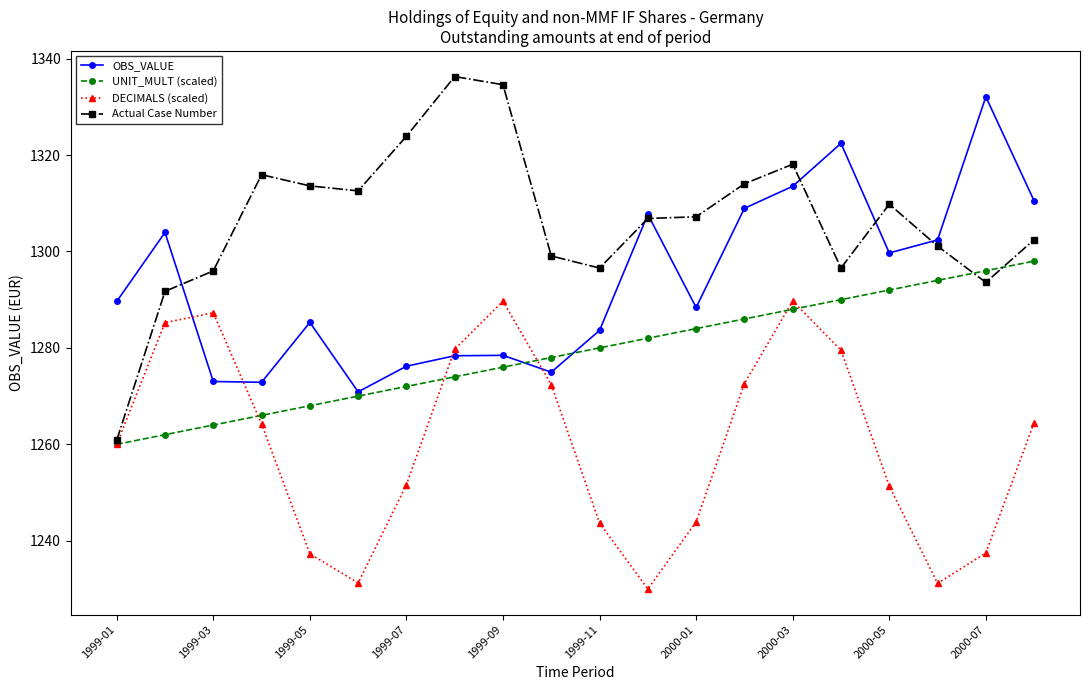

What is the difference between the maximum and minimum values in the DECIMALS (scaled) series?

59.7